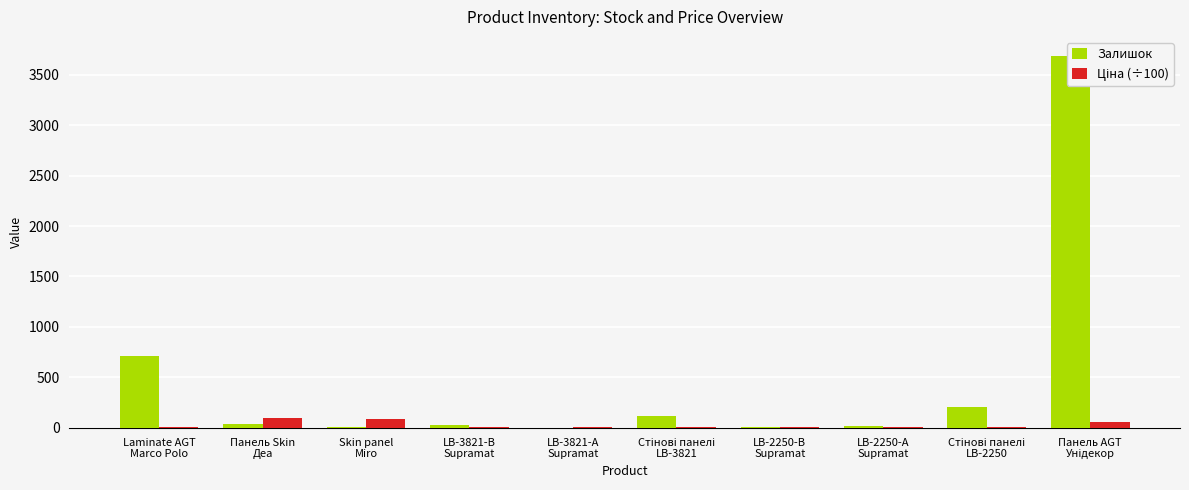

What is the highest value of the Ціна (÷100) series?

93.8